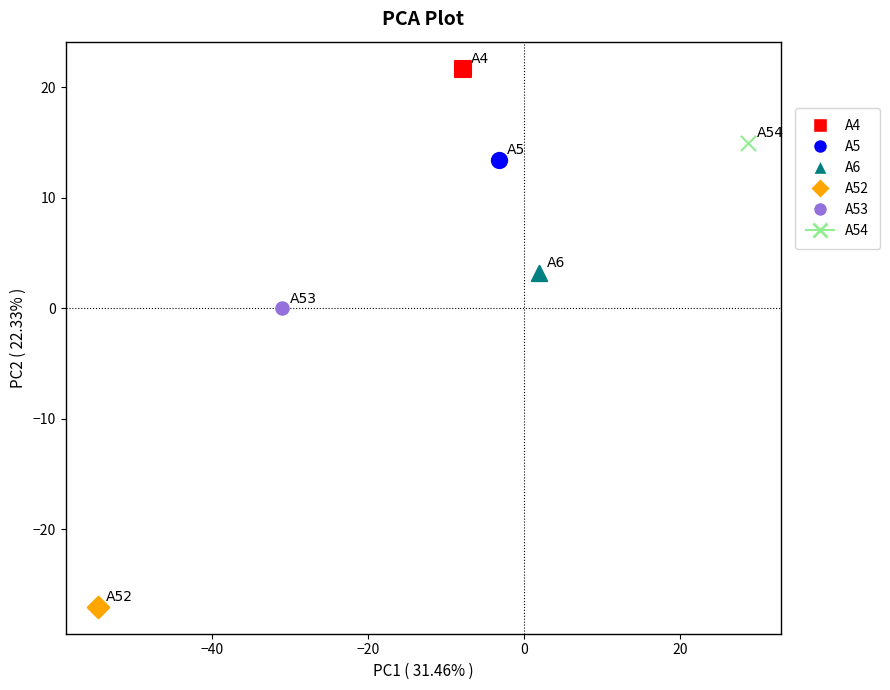

Which series reaches the maximum Y coordinate?

A4